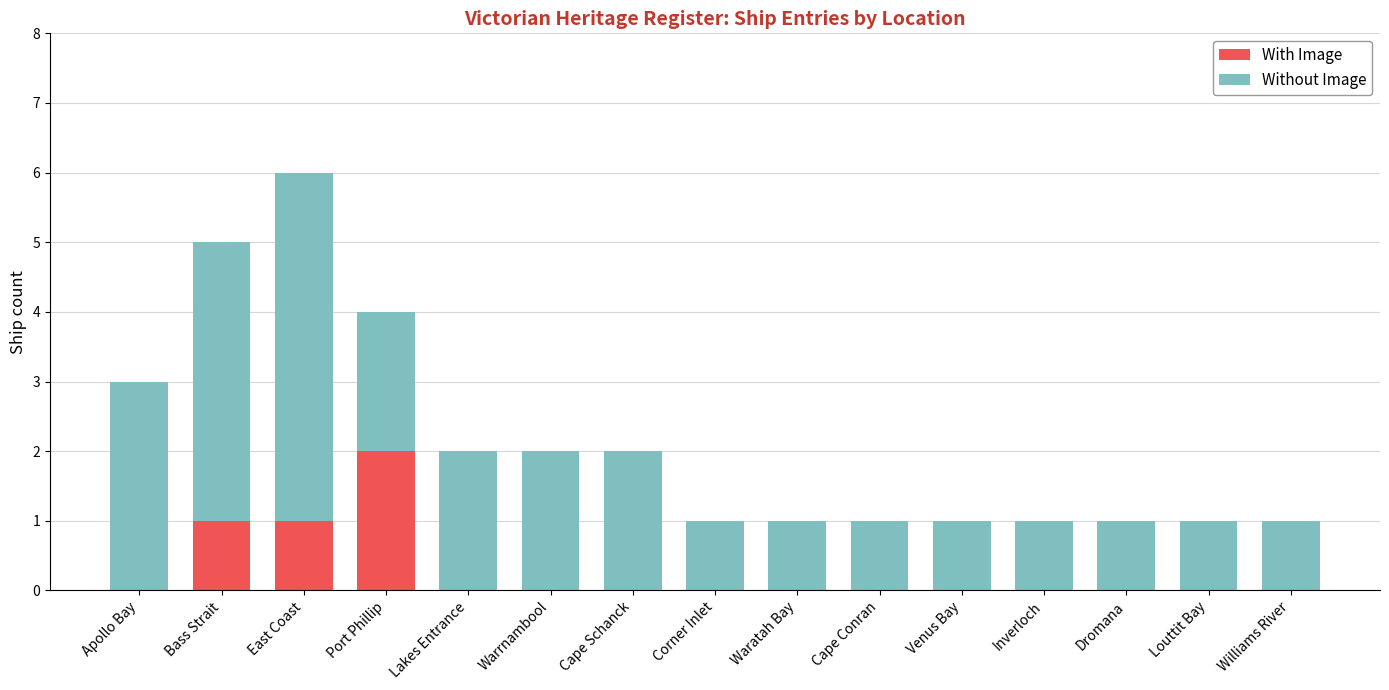

The value of With Image at Apollo Bay is 1. True or false?

False